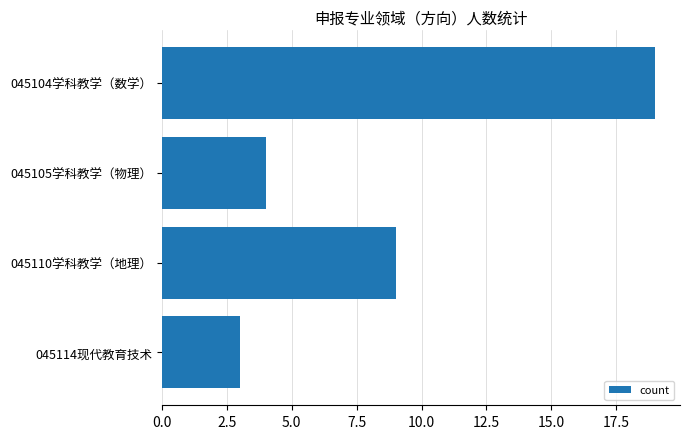

What position from the bottom is 045104学科教学（数学）?

4